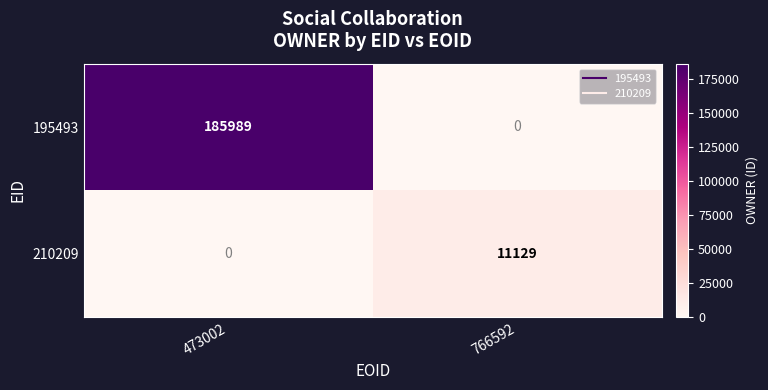

The value of 195493 at 473002 is 92106. True or false?

False